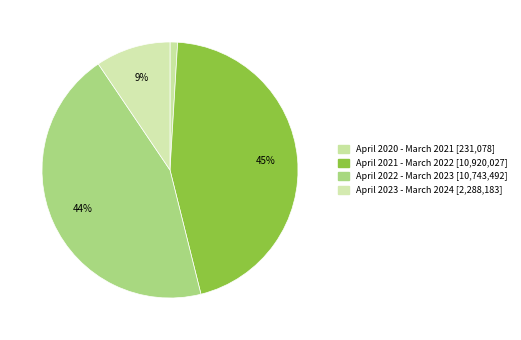

How many slices are in this pie chart?

4